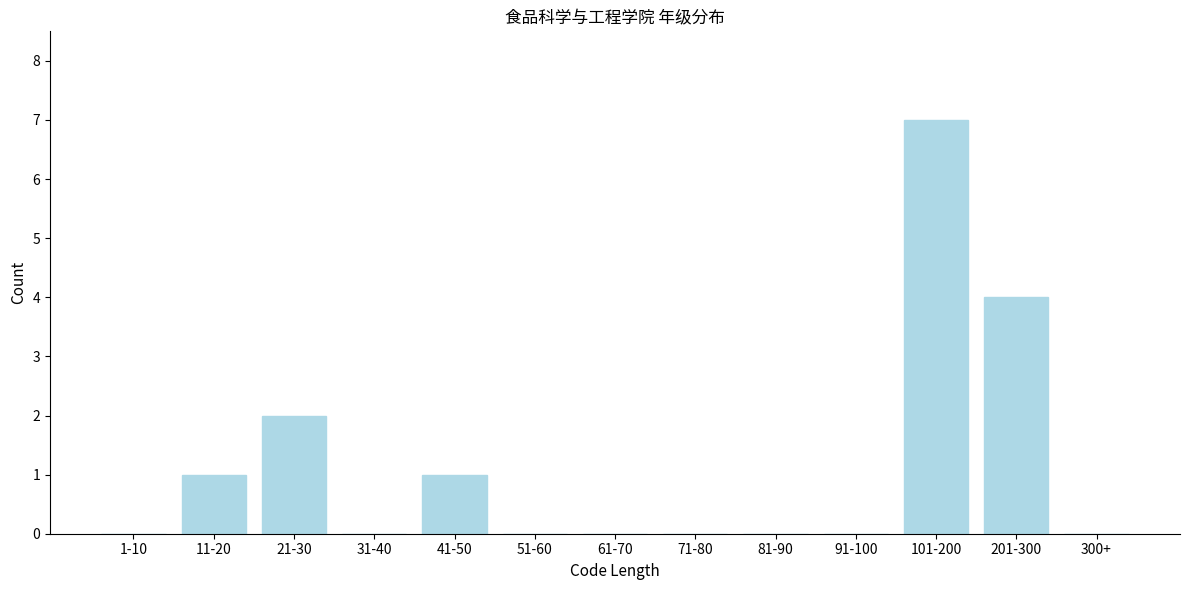

Reading left to right, transcribe all the data shown in this chart.

1-10=0	11-20=1	21-30=2	31-40=0	41-50=1	51-60=0	61-70=0	71-80=0	81-90=0	91-100=0	101-200=7	201-300=4	300+=0